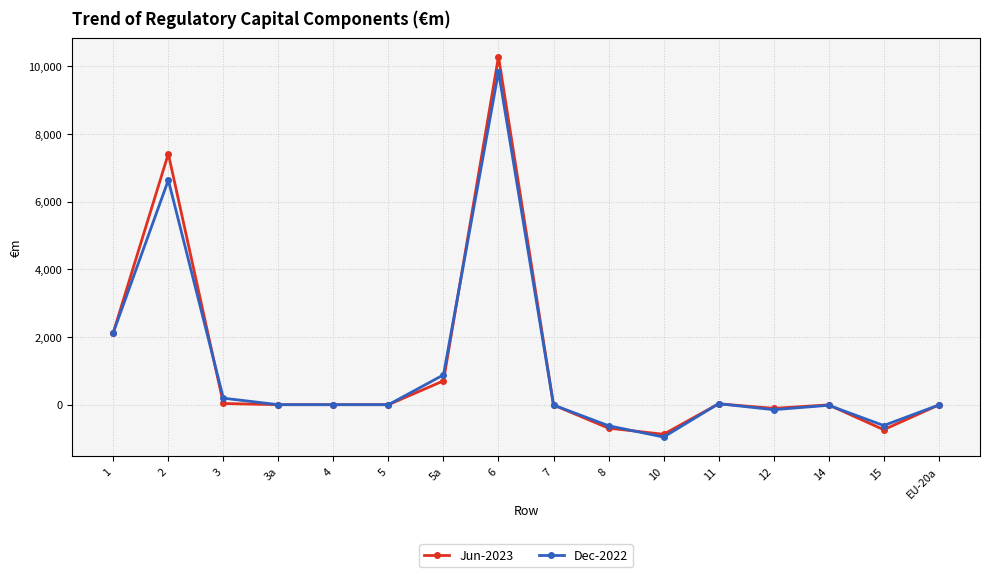

What is the difference between the maximum and minimum values in the Dec-2022 series?

10790